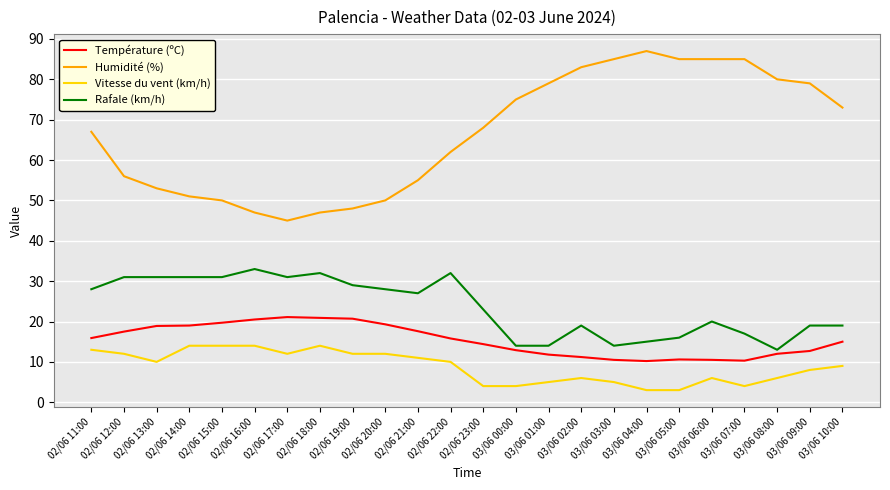

What position from the left is 03/06 01:00?

15